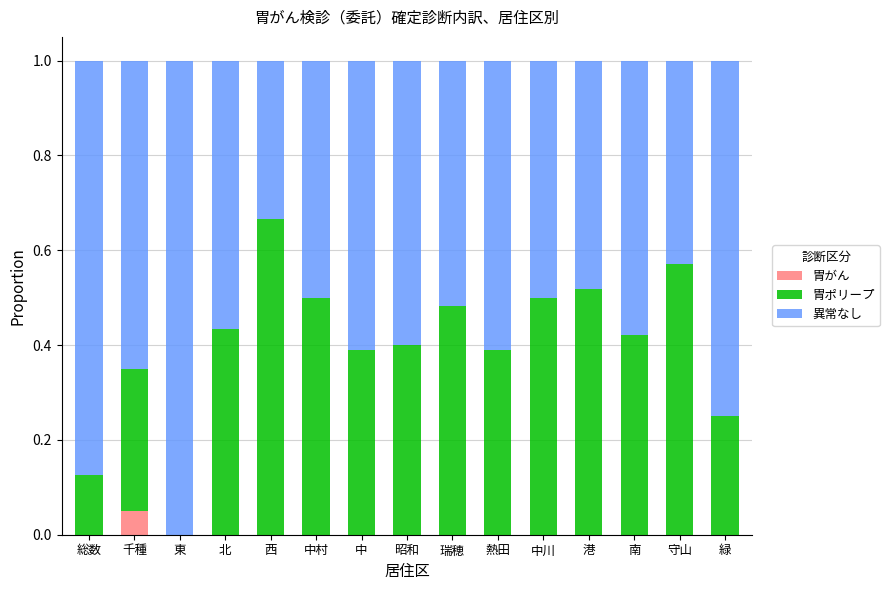

At which label does 胃がん reach its peak?

千種